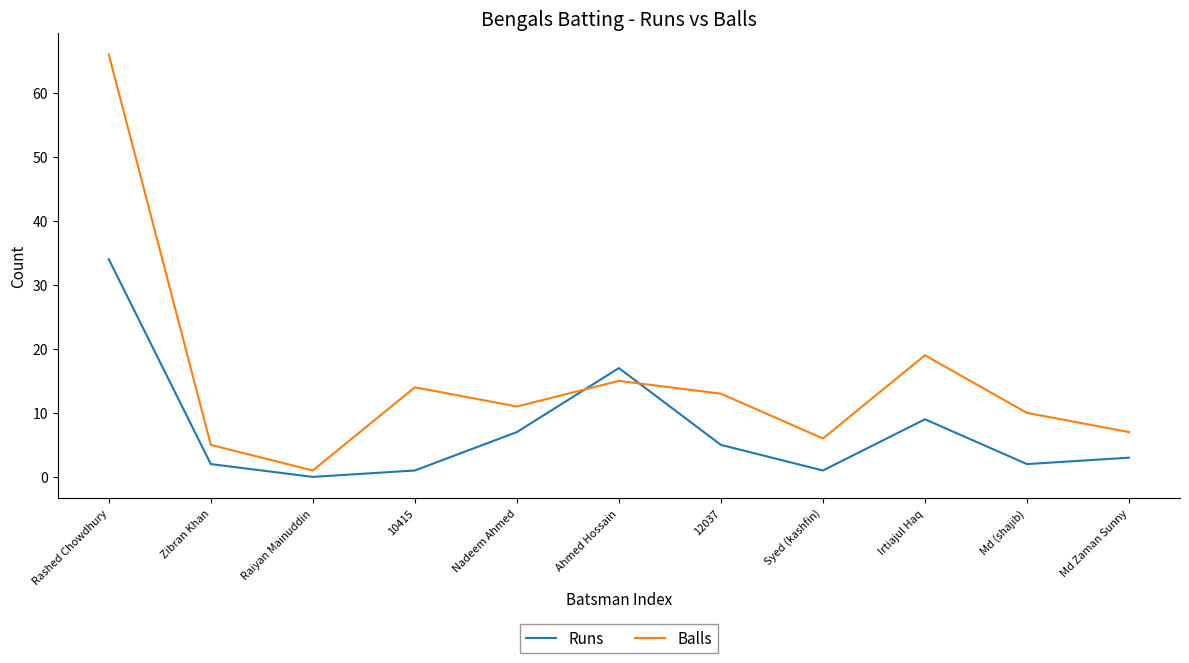

Which series has the widest spread of values?

Balls